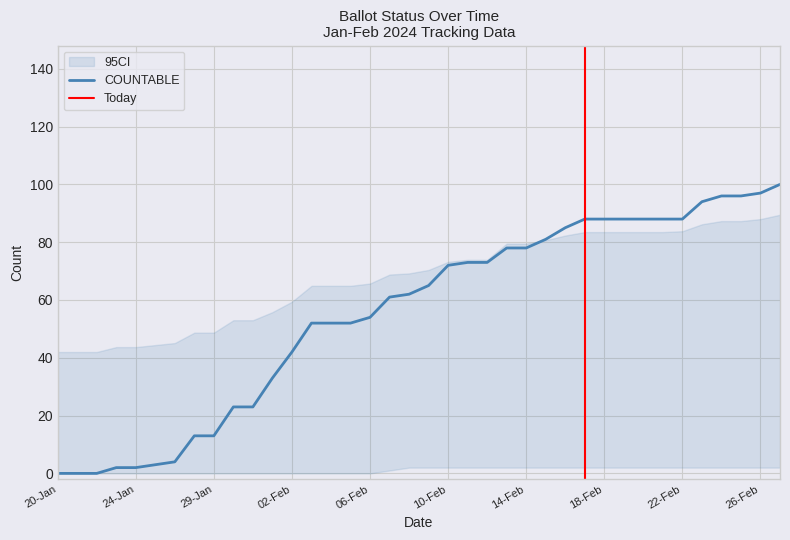

What is the maximum value for COUNTABLE?

100